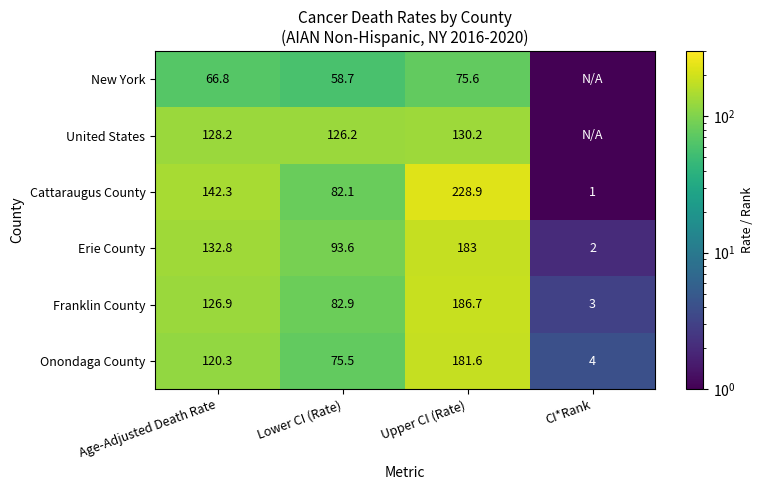

Rank the categories by Erie County value from highest to lowest.

Upper CI (Rate), Age-Adjusted Death Rate, Lower CI (Rate), CI*Rank